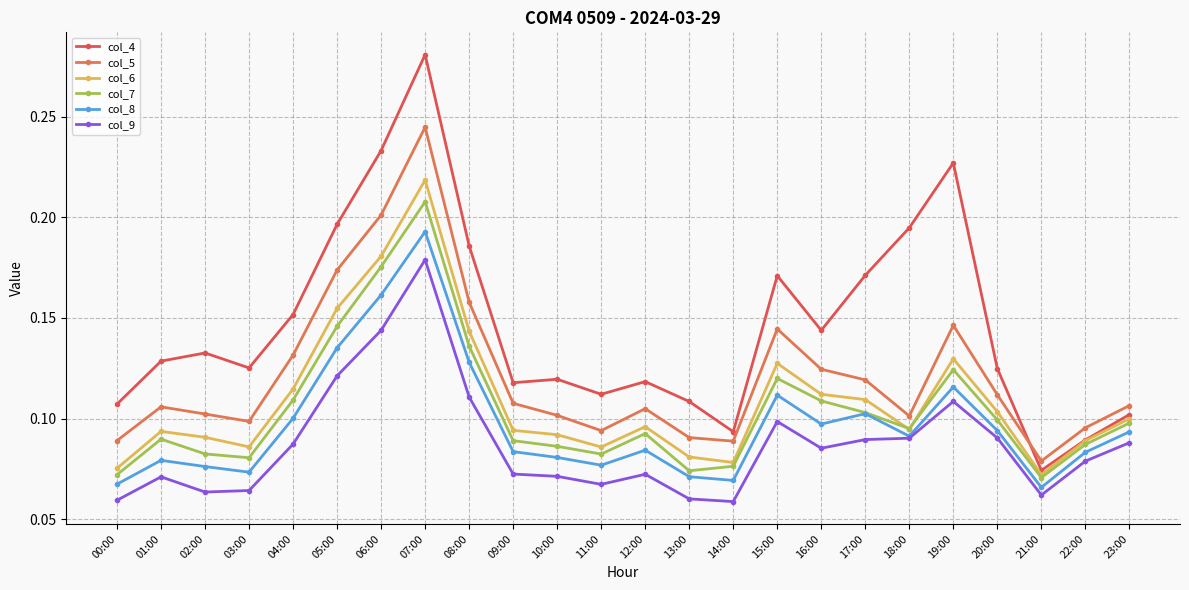

Reading right to left, transcribe all the data shown in this chart.

col_4: 23:00=0.1	22:00=0.1	21:00=0.1	20:00=0.1	19:00=0.2	18:00=0.2	17:00=0.2	16:00=0.1	15:00=0.2	14:00=0.1	13:00=0.1	12:00=0.1	11:00=0.1	10:00=0.1	09:00=0.1	08:00=0.2	07:00=0.3	06:00=0.2	05:00=0.2	04:00=0.2	03:00=0.1	02:00=0.1	01:00=0.1	00:00=0.1
col_5: 23:00=0.1	22:00=0.1	21:00=0.1	20:00=0.1	19:00=0.1	18:00=0.1	17:00=0.1	16:00=0.1	15:00=0.1	14:00=0.1	13:00=0.1	12:00=0.1	11:00=0.1	10:00=0.1	09:00=0.1	08:00=0.2	07:00=0.2	06:00=0.2	05:00=0.2	04:00=0.1	03:00=0.1	02:00=0.1	01:00=0.1	00:00=0.1
col_6: 23:00=0.1	22:00=0.1	21:00=0.1	20:00=0.1	19:00=0.1	18:00=0.1	17:00=0.1	16:00=0.1	15:00=0.1	14:00=0.1	13:00=0.1	12:00=0.1	11:00=0.1	10:00=0.1	09:00=0.1	08:00=0.1	07:00=0.2	06:00=0.2	05:00=0.2	04:00=0.1	03:00=0.1	02:00=0.1	01:00=0.1	00:00=0.1
col_7: 23:00=0.1	22:00=0.1	21:00=0.1	20:00=0.1	19:00=0.1	18:00=0.1	17:00=0.1	16:00=0.1	15:00=0.1	14:00=0.1	13:00=0.1	12:00=0.1	11:00=0.1	10:00=0.1	09:00=0.1	08:00=0.1	07:00=0.2	06:00=0.2	05:00=0.1	04:00=0.1	03:00=0.1	02:00=0.1	01:00=0.1	00:00=0.1
col_8: 23:00=0.1	22:00=0.1	21:00=0.1	20:00=0.1	19:00=0.1	18:00=0.1	17:00=0.1	16:00=0.1	15:00=0.1	14:00=0.1	13:00=0.1	12:00=0.1	11:00=0.1	10:00=0.1	09:00=0.1	08:00=0.1	07:00=0.2	06:00=0.2	05:00=0.1	04:00=0.1	03:00=0.1	02:00=0.1	01:00=0.1	00:00=0.1
col_9: 23:00=0.1	22:00=0.1	21:00=0.1	20:00=0.1	19:00=0.1	18:00=0.1	17:00=0.1	16:00=0.1	15:00=0.1	14:00=0.1	13:00=0.1	12:00=0.1	11:00=0.1	10:00=0.1	09:00=0.1	08:00=0.1	07:00=0.2	06:00=0.1	05:00=0.1	04:00=0.1	03:00=0.1	02:00=0.1	01:00=0.1	00:00=0.1